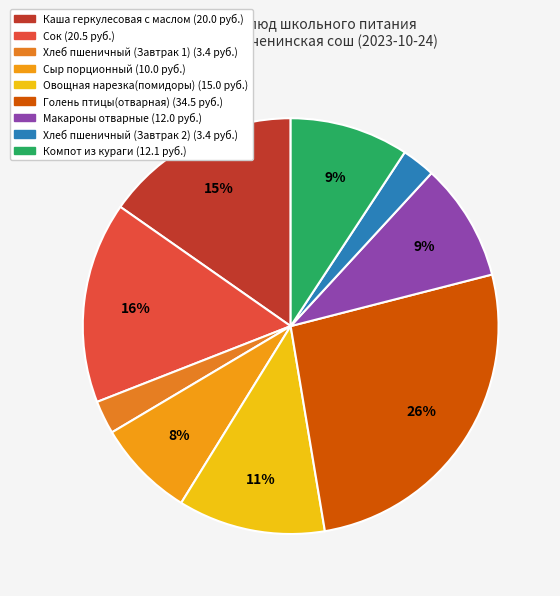

Does any single category account for the majority?

No